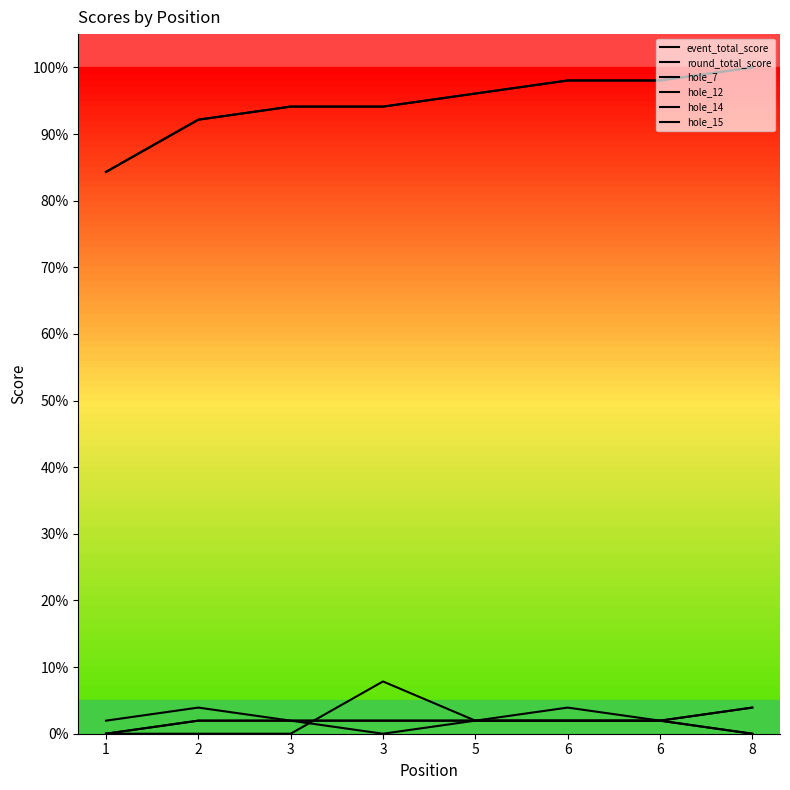

What is the spread (max minus min) of values at 6?

96.1